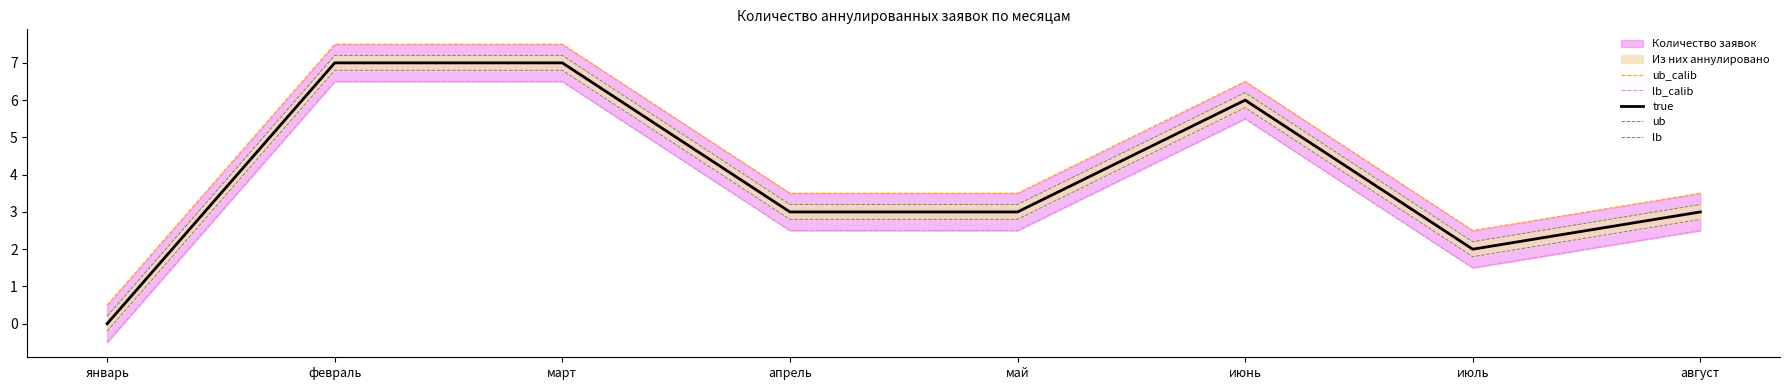

What is the sum of the true values at август and февраль?

10